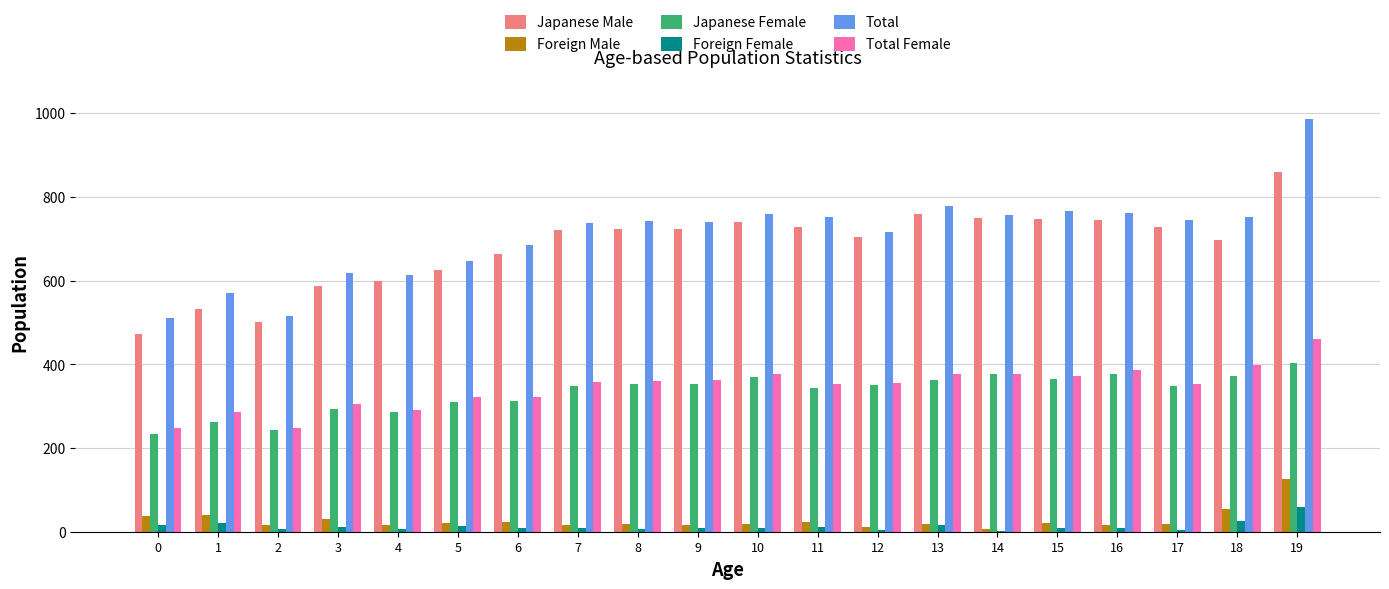

Are the bars horizontal?

No